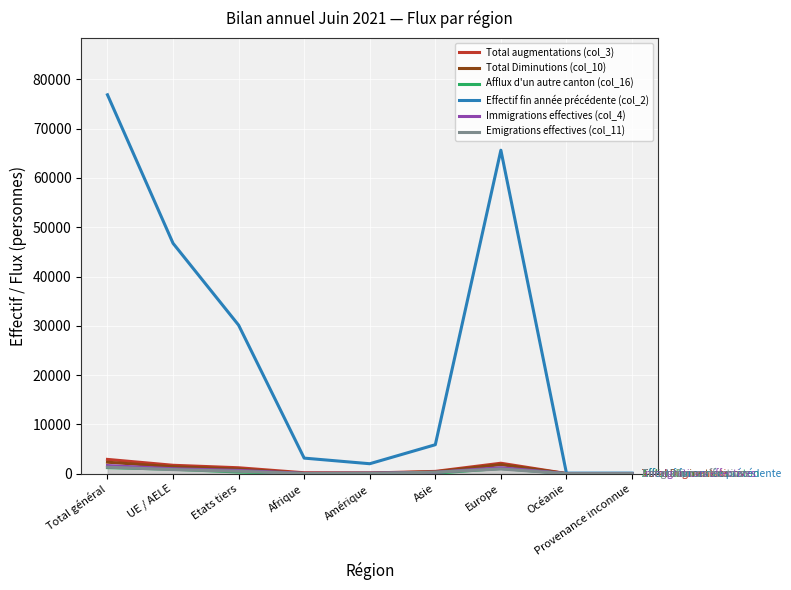

Which series has the widest spread of values?

Effectif fin année précédente (col_2)